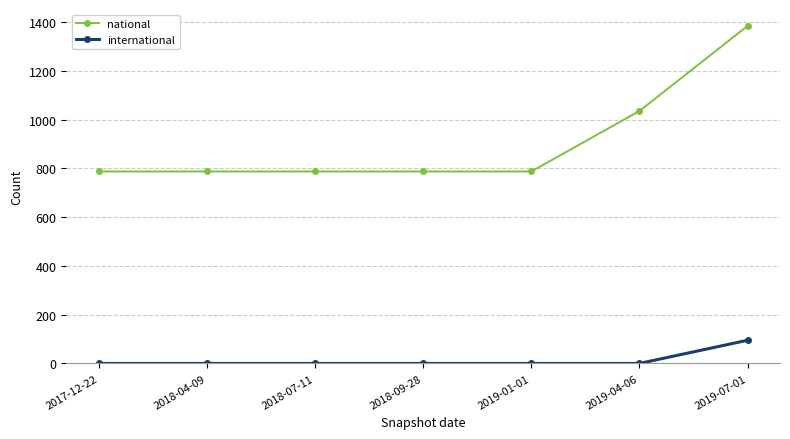

What is the difference between the national values at 2019-04-06 and 2018-04-09?

248